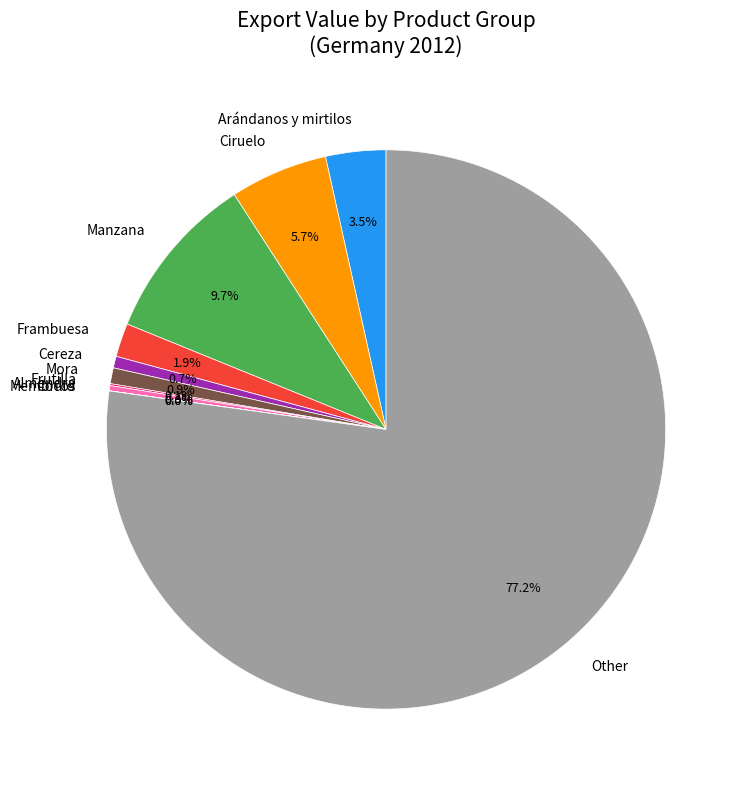

Between Manzana and Arándanos y mirtilos, which is larger?

Manzana